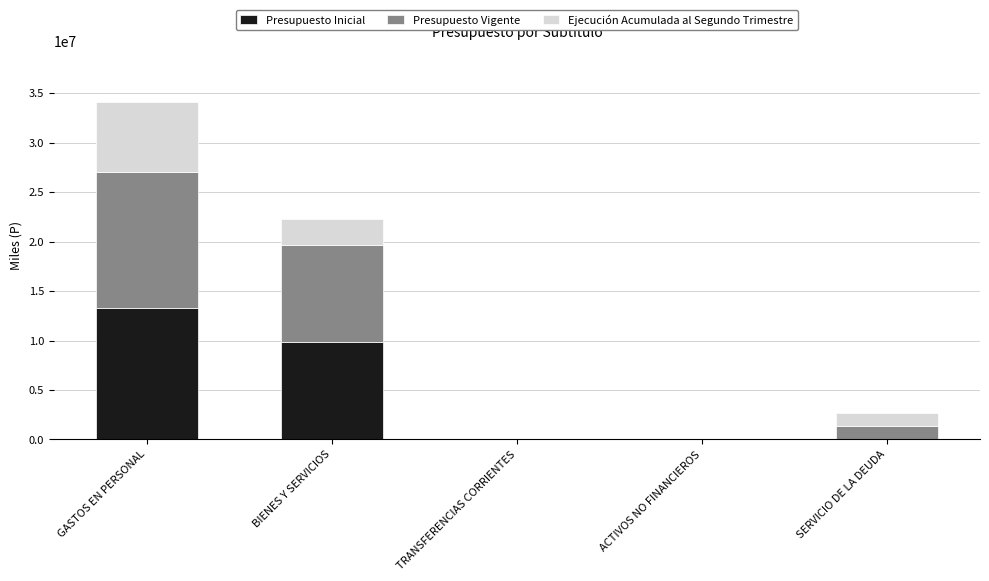

Which category has the highest value in the Presupuesto Inicial series?

GASTOS EN PERSONAL